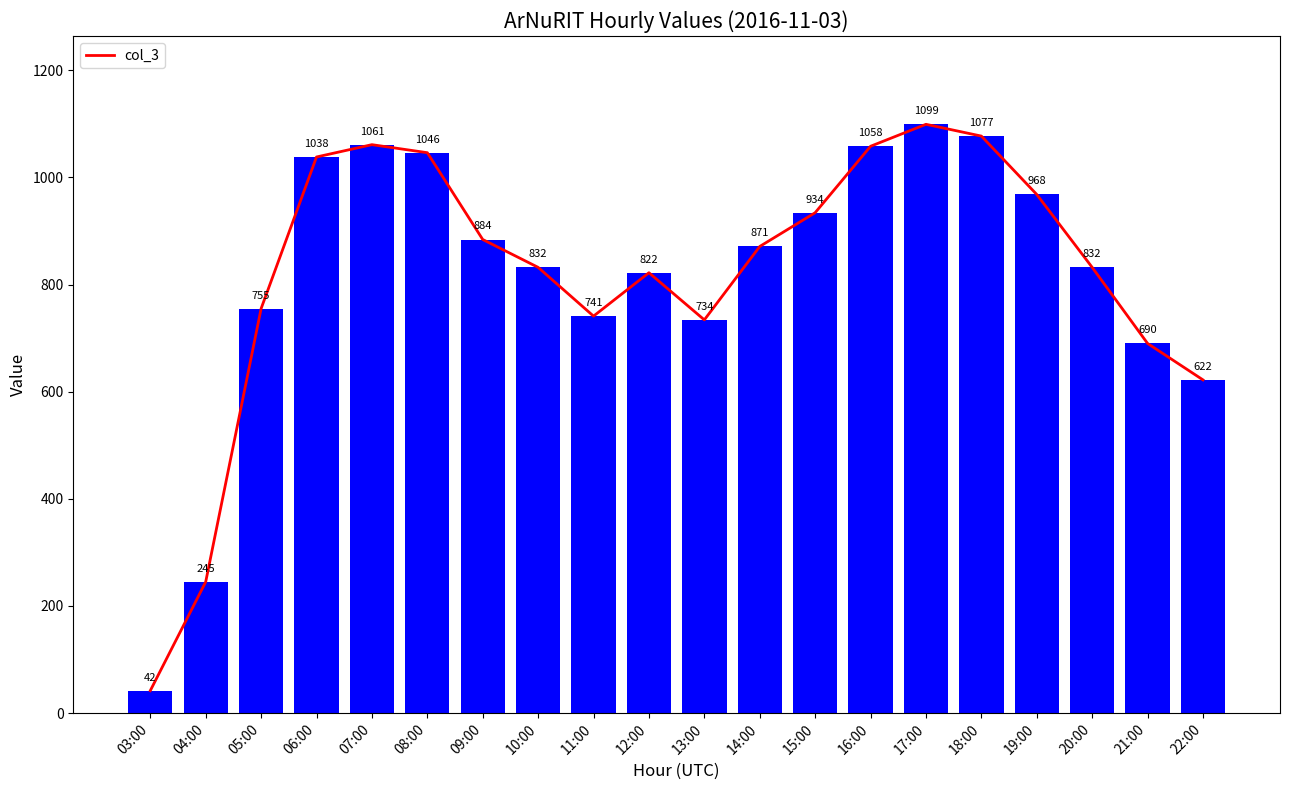

Reading right to left, extract all data points from this chart.

22:00=622	21:00=690	20:00=832	19:00=968	18:00=1077	17:00=1099	16:00=1058	15:00=934	14:00=871	13:00=734	12:00=822	11:00=741	10:00=832	09:00=884	08:00=1046	07:00=1061	06:00=1038	05:00=755	04:00=245	03:00=42